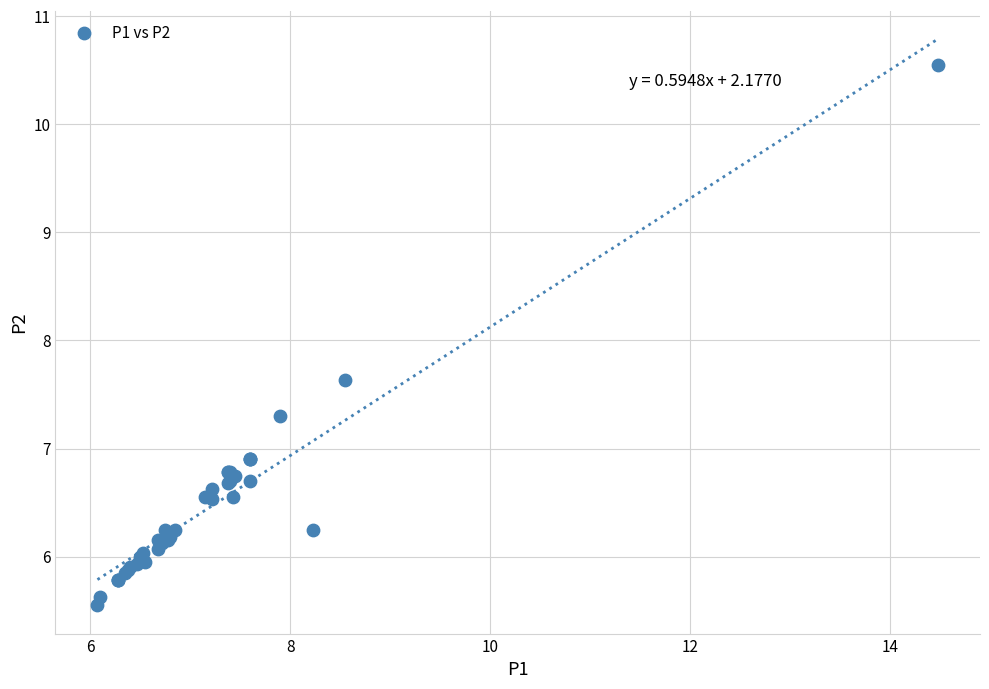

What Y value in the scatter plot is closest to 8?

7.6